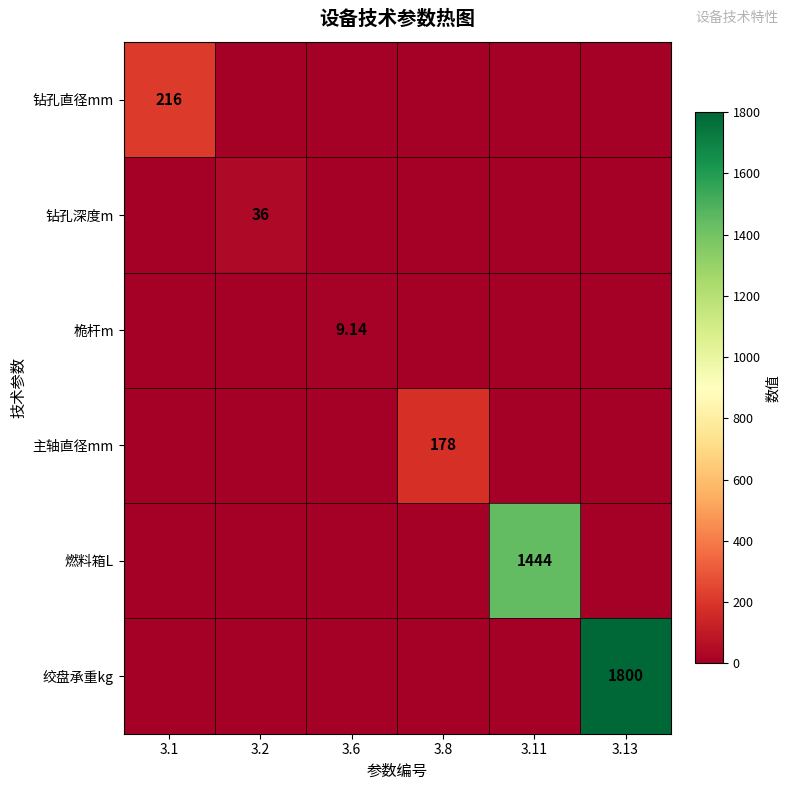

List the labels in order of 钻孔直径mm value, largest first.

3.1, 3.2, 3.6, 3.8, 3.11, 3.13